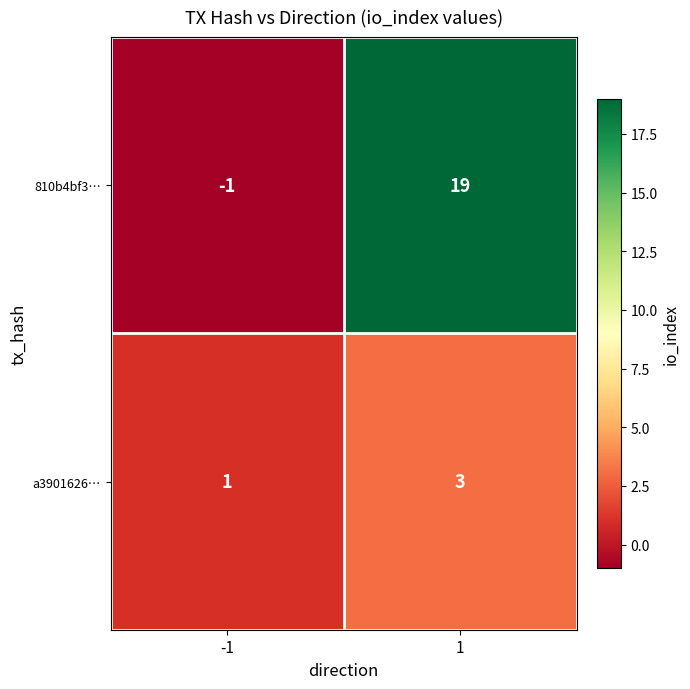

What value does the 810b4bf3… series have at 1, to the nearest 10?

20